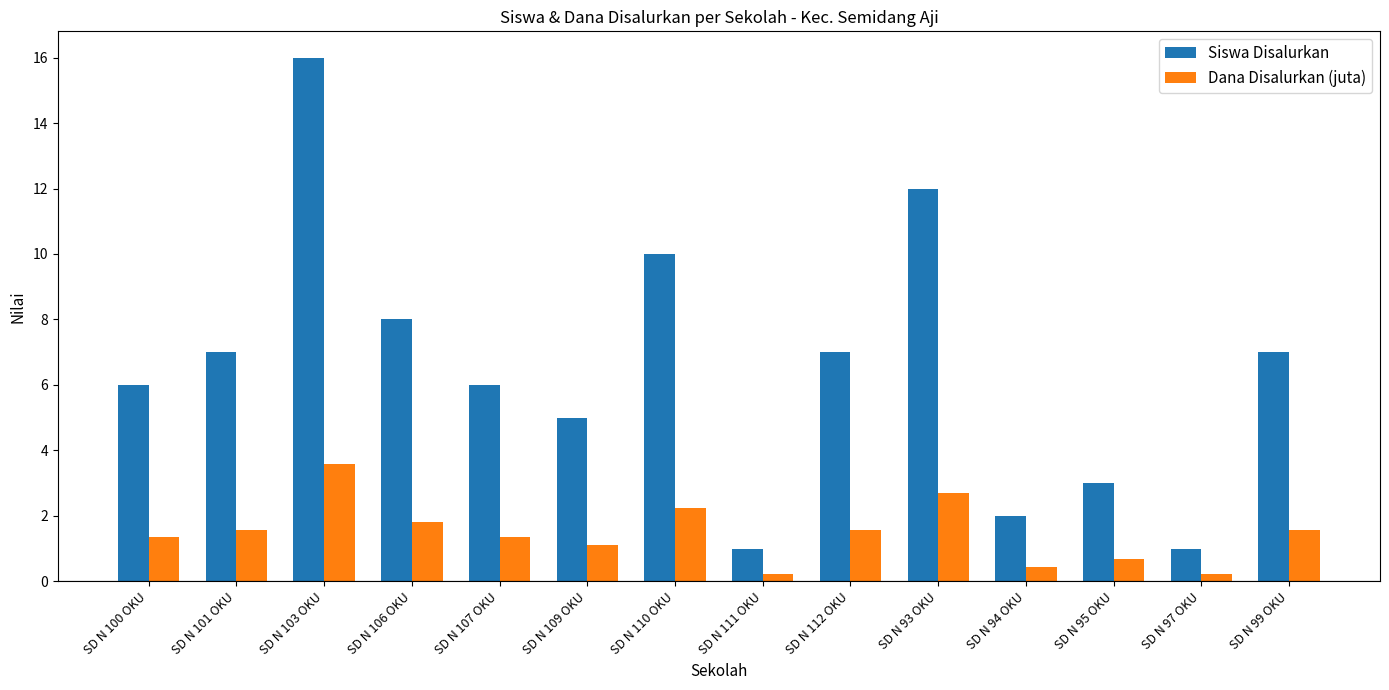

Rank the series by their average value, from lowest to highest.

Dana Disalurkan (juta), Siswa Disalurkan